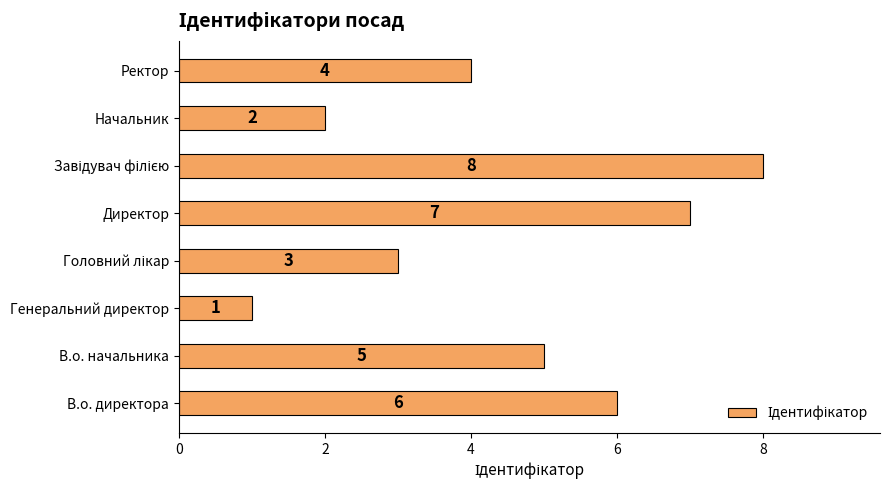

What is the smallest value displayed?

1